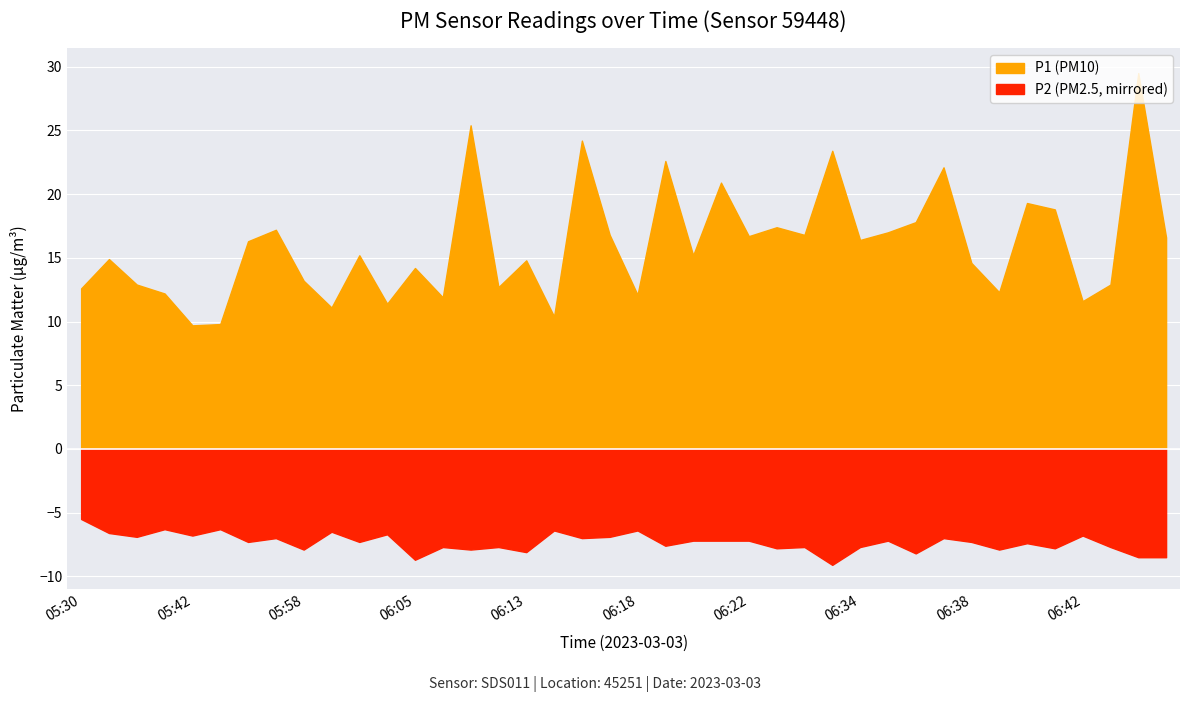

Is the value of P2 at 06:12 greater than the value of P1 at 06:17?

No